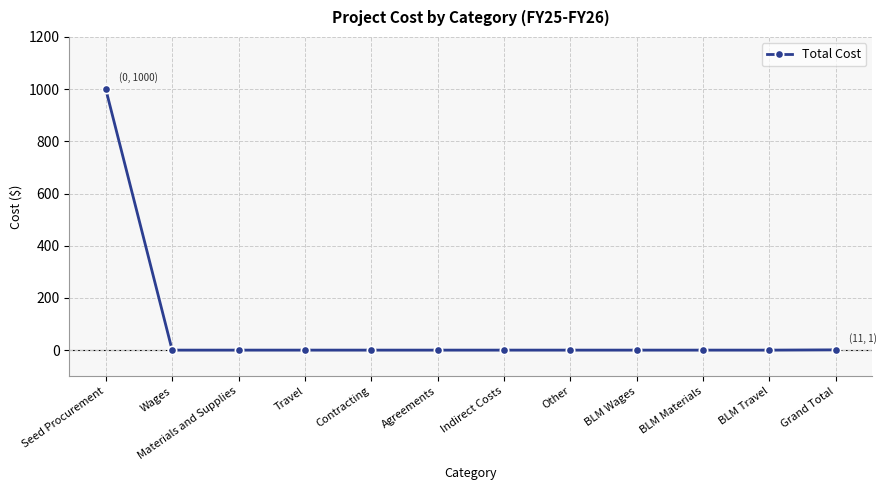

The chart shows a value of 0 at Other. True or false?

True